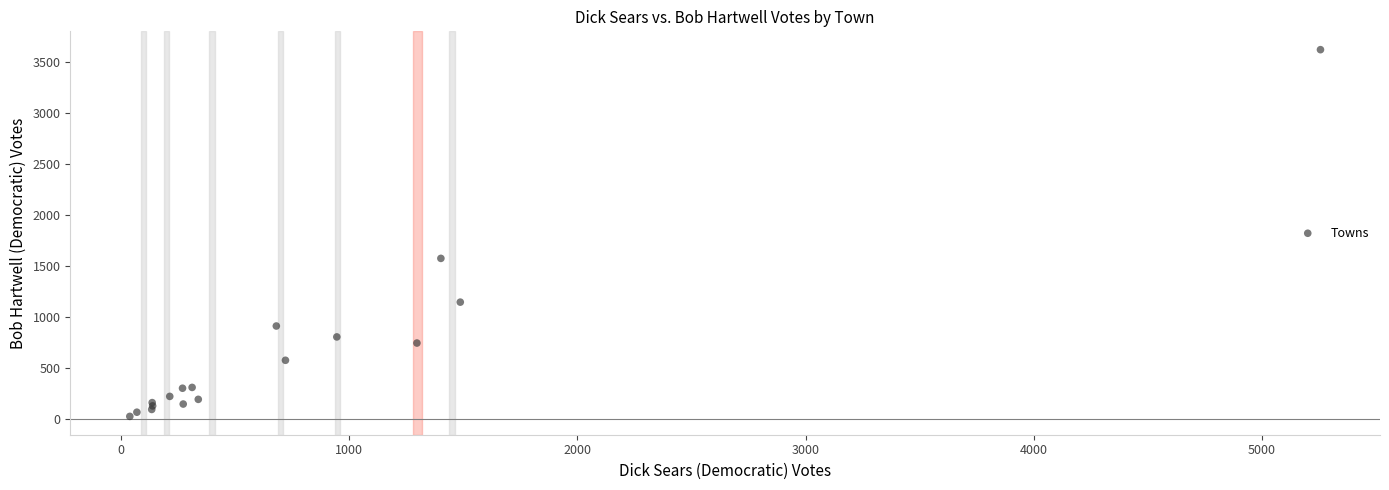

What Y value in the scatter plot is closest to 1824?

1576